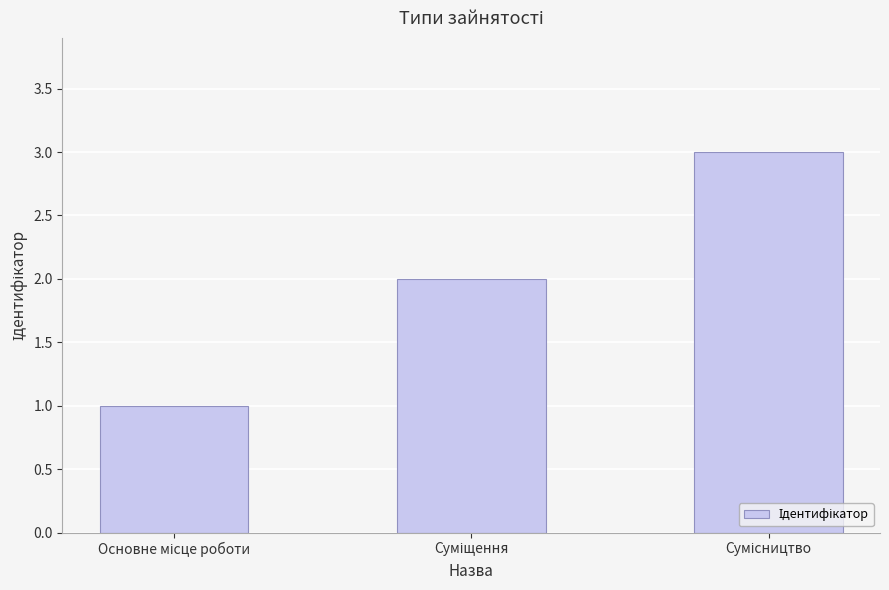

What is the greatest value displayed?

3